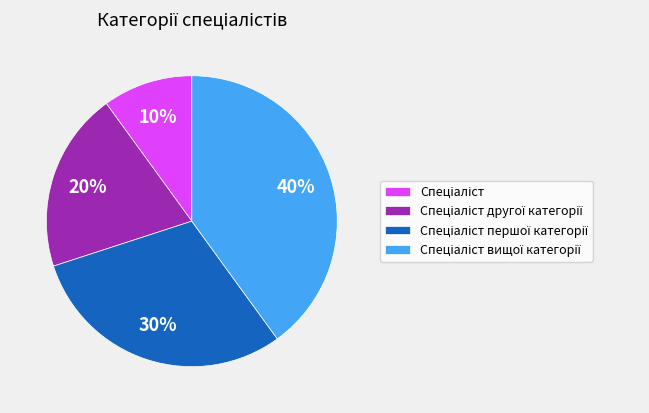

To the nearest percent, what is the average slice percentage?

25%